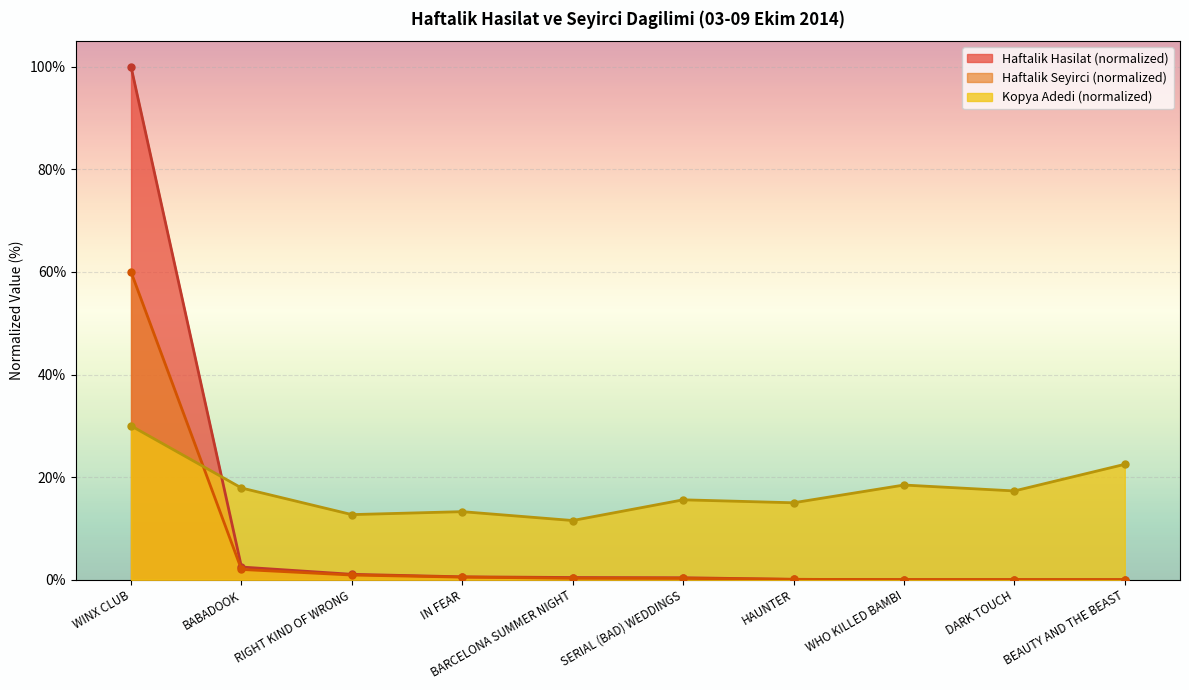

Where do Haftalik Hasilat and Haftalik Seyirci first cross each other?

HAUNTER and WHO KILLED BAMBI